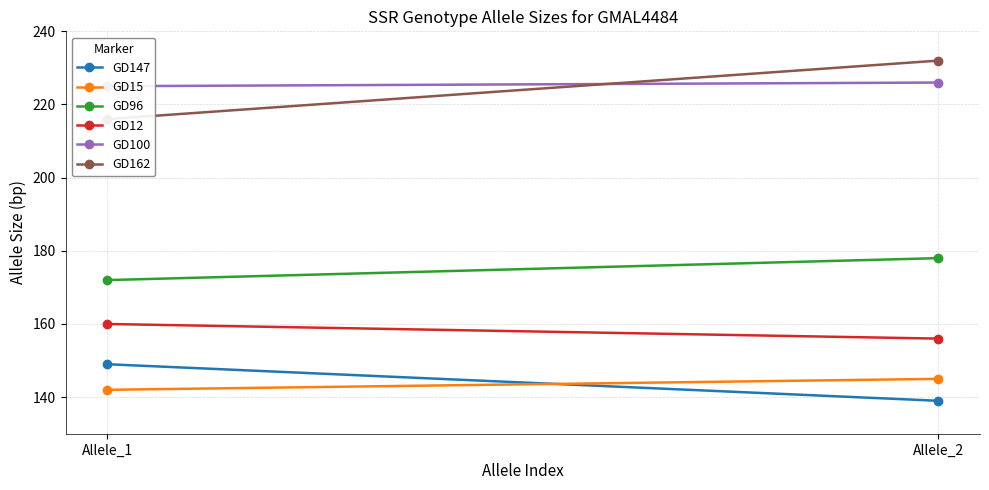

The value of GD96 at Allele_1 is 172. True or false?

True